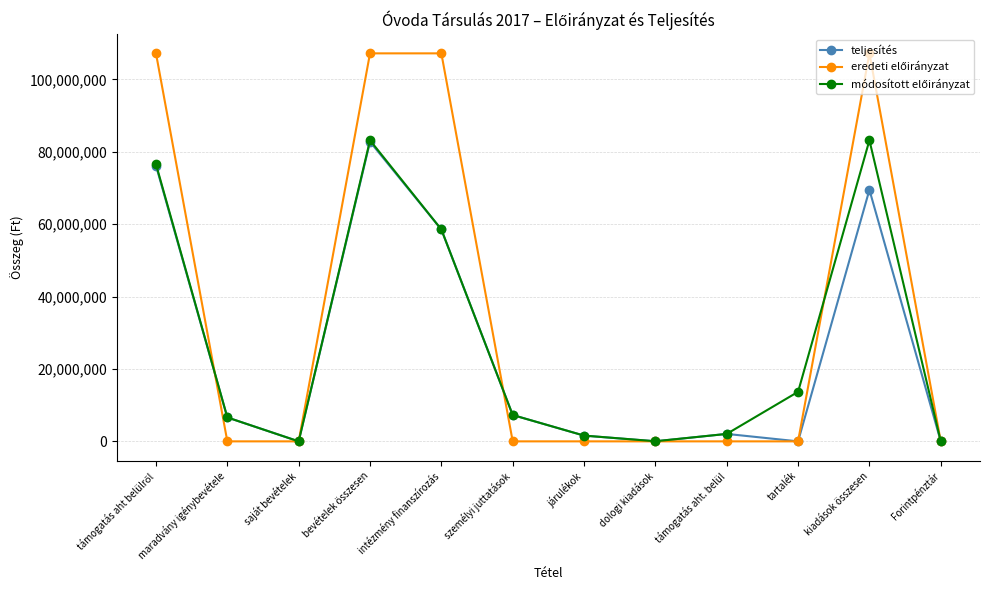

At how many categories does at least one series exceed 19964969?

4